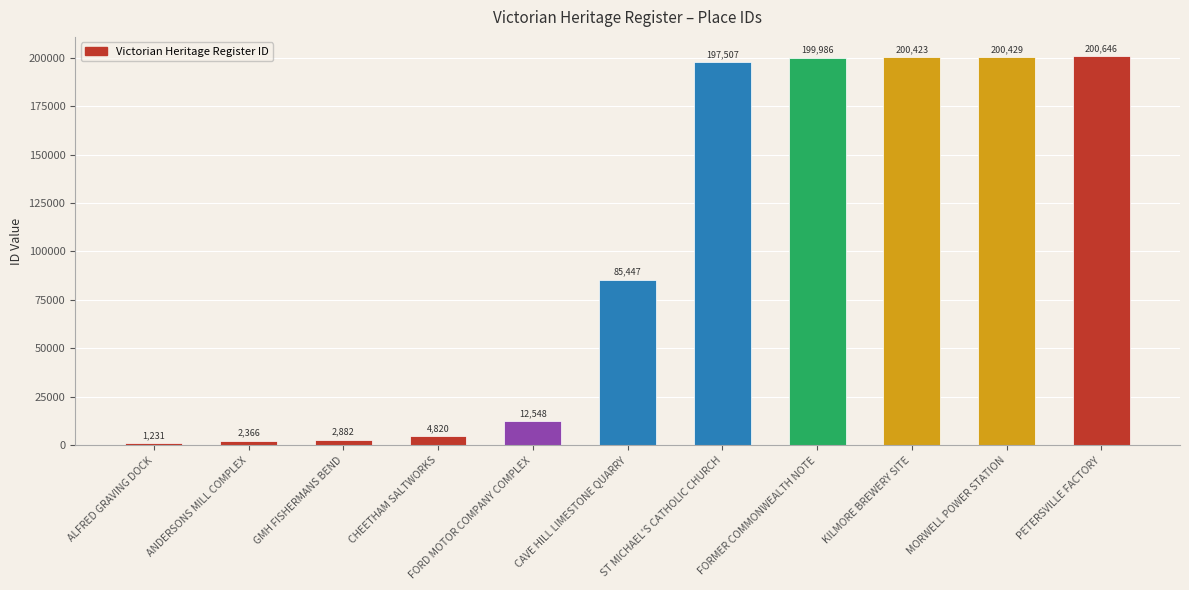

Which category has the highest value across all series?

PETERSVILLE FACTORY